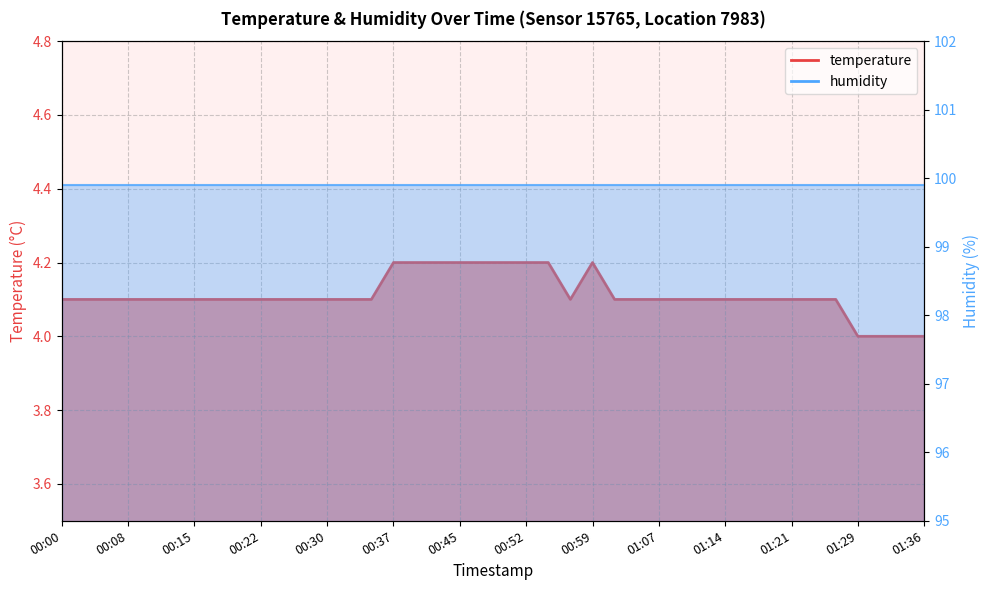

Reading right to left, what are all the values shown in this chart?

01:36=4.0	01:34=4.0	01:31=4.0	01:29=4.0	01:26=4.1	01:24=4.1	01:21=4.1	01:19=4.1	01:17=4.1	01:14=4.1	01:12=4.1	01:09=4.1	01:07=4.1	01:04=4.1	01:02=4.1	00:59=4.2	00:57=4.1	00:54=4.2	00:52=4.2	00:50=4.2	00:47=4.2	00:45=4.2	00:42=4.2	00:40=4.2	00:37=4.2	00:35=4.1	00:32=4.1	00:30=4.1	00:27=4.1	00:25=4.1	00:22=4.1	00:20=4.1	00:17=4.1	00:15=4.1	00:13=4.1	00:10=4.1	00:08=4.1	00:05=4.1	00:03=4.1	00:00=4.1